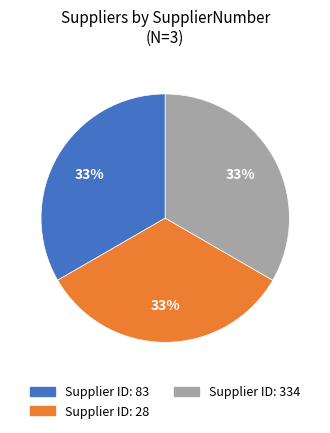

Does any single category account for the majority?

No